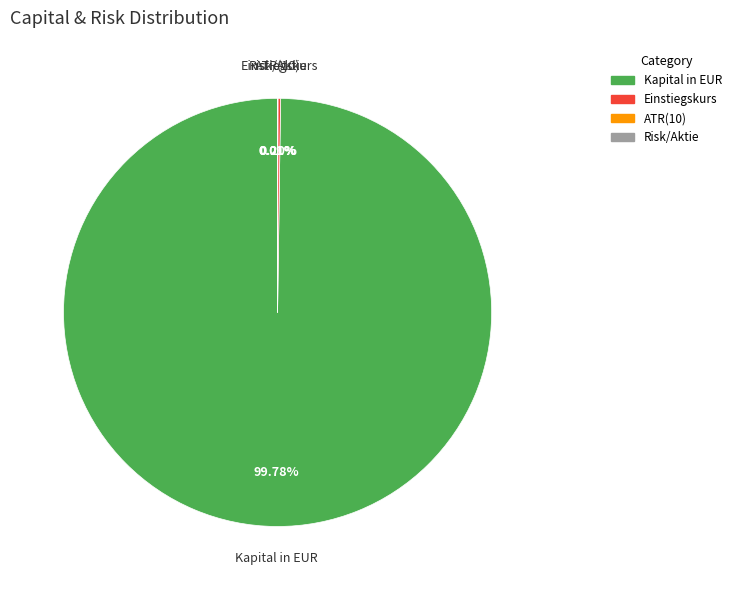

Which category has the biggest portion of the pie?

Kapital in EUR